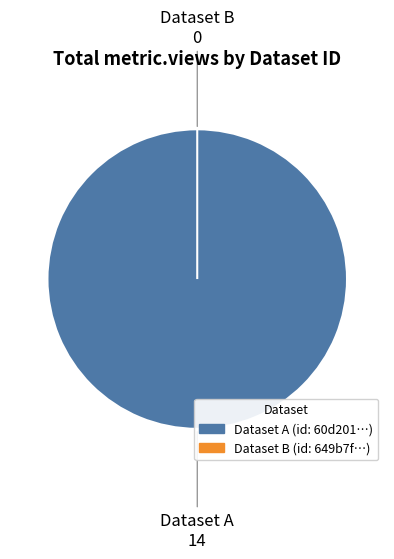

Which category accounts for the majority?

60d201aa0781901dea633268